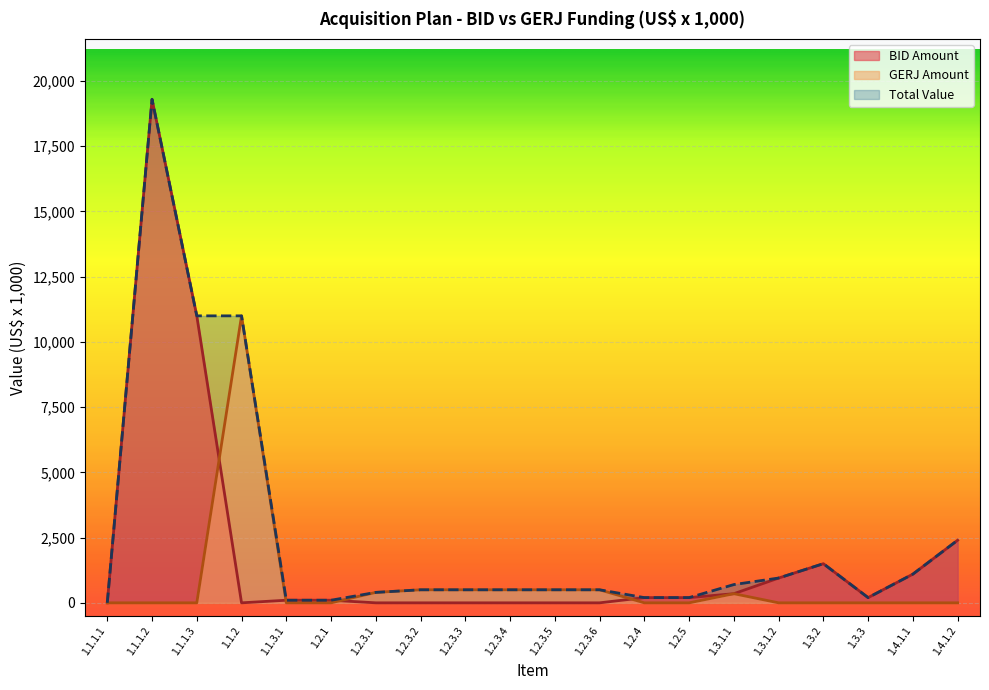

What position from the right is 1.2.3.2?

13